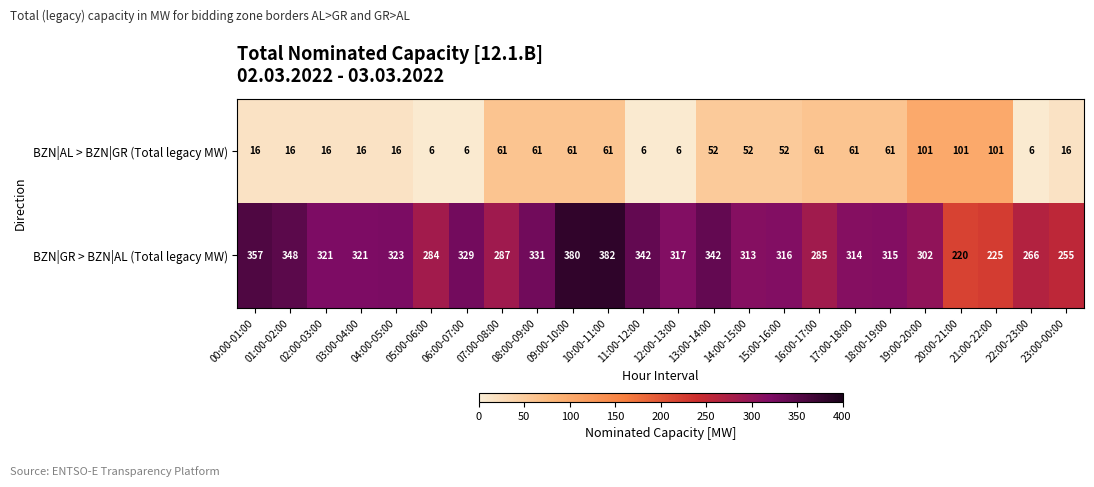

What value does the BZN|GR > BZN|AL (Total legacy MW) series have at 14:00-15:00?

313